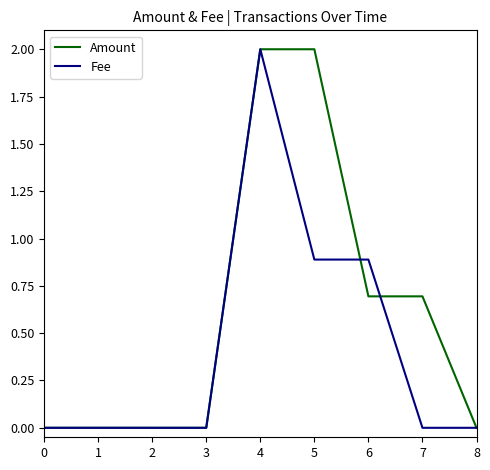

How many lines are shown in the chart?

2